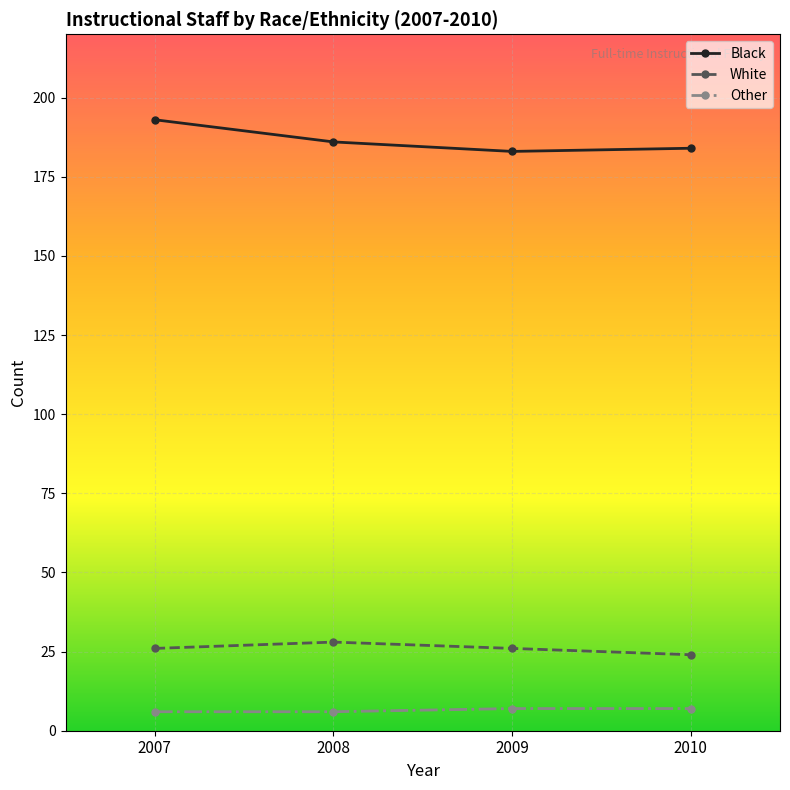

How many distinct data groups are displayed?

3